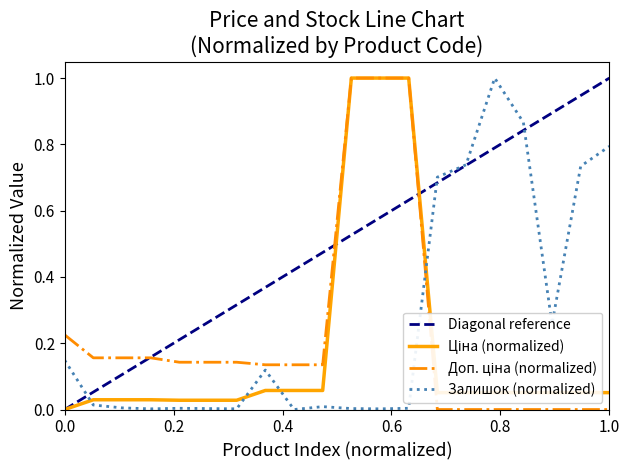

What is the maximum value for Залишок (normalized)?

1.0